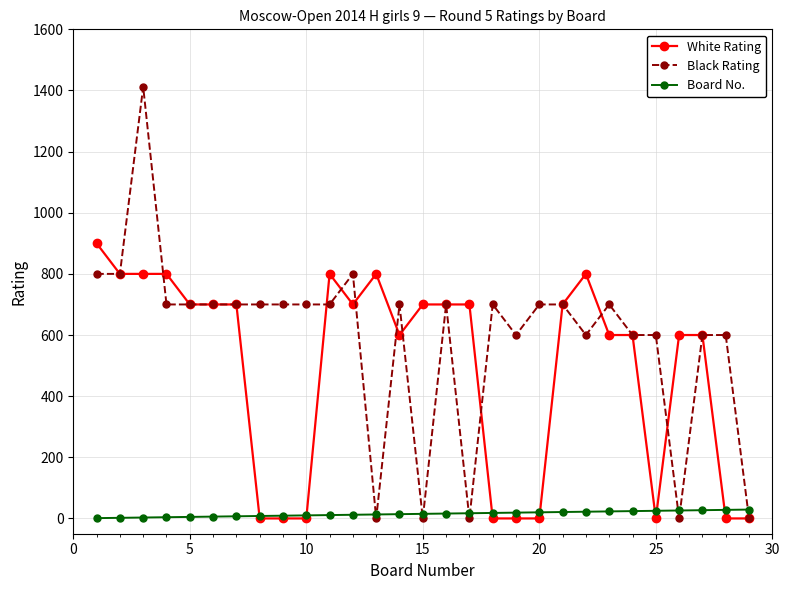

What is the greatest value displayed?

1412